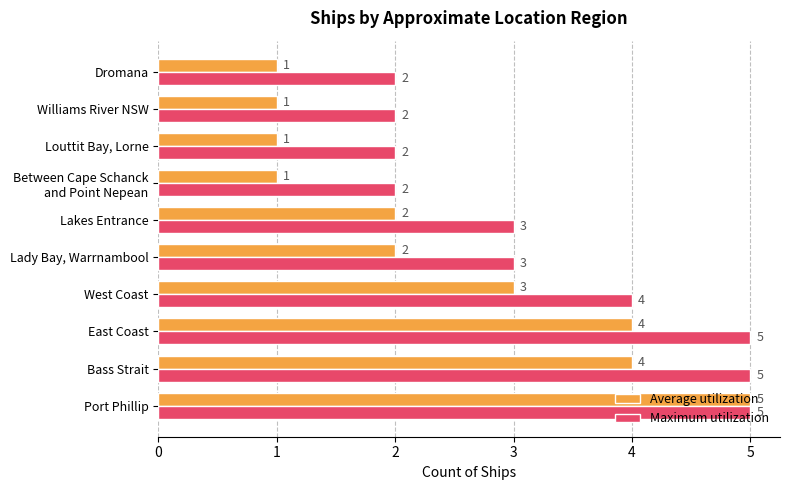

List the series in order of their overall mean, lowest first.

Average utilization, Maximum utilization